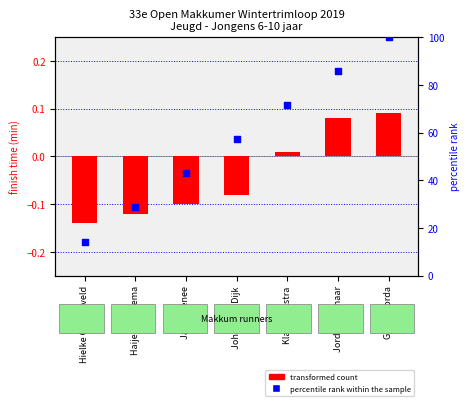

Which series contains the highest Y value?

percentile rank within the sample